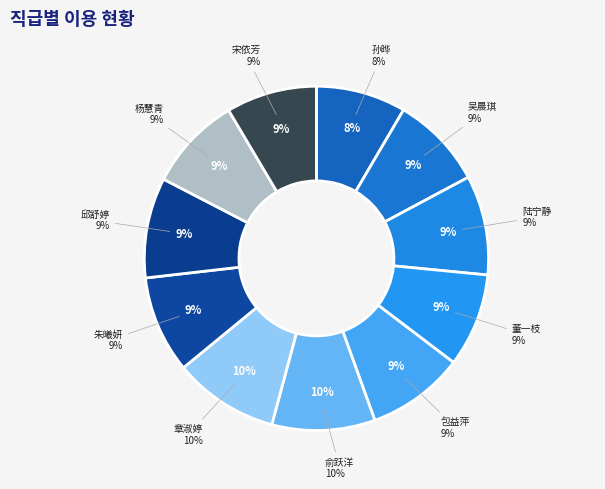

To the nearest percent, what portion does 包益萍 represent?

9%